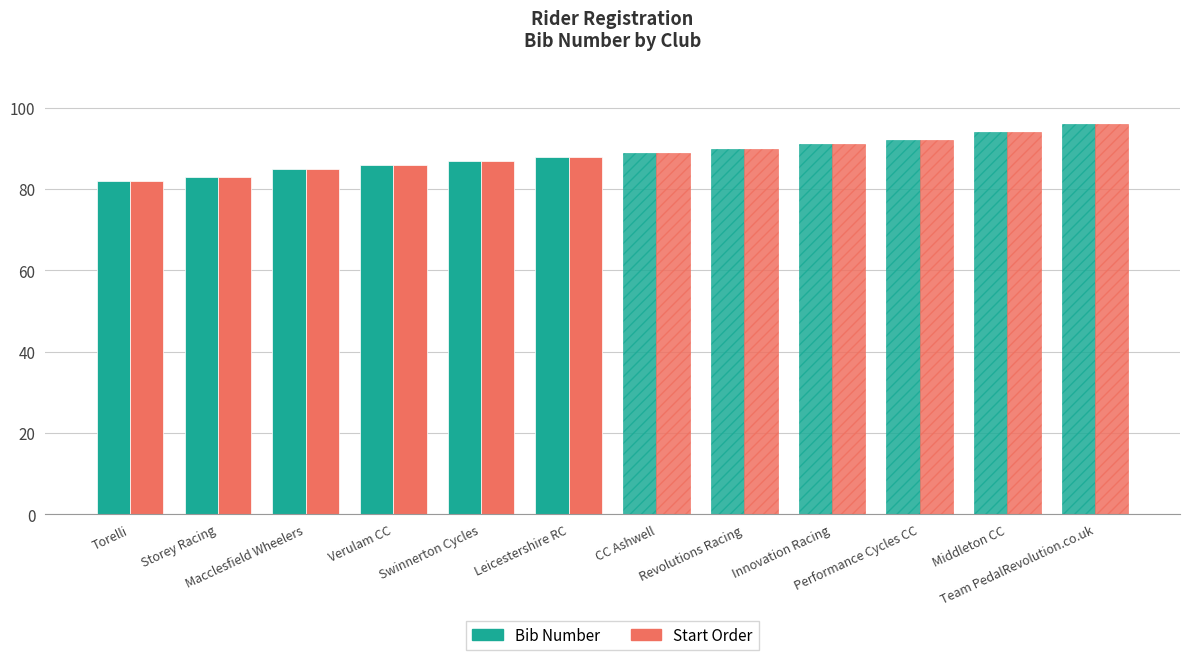

Is it true that Bib Number equals 87 at Swinnerton Cycles?

True